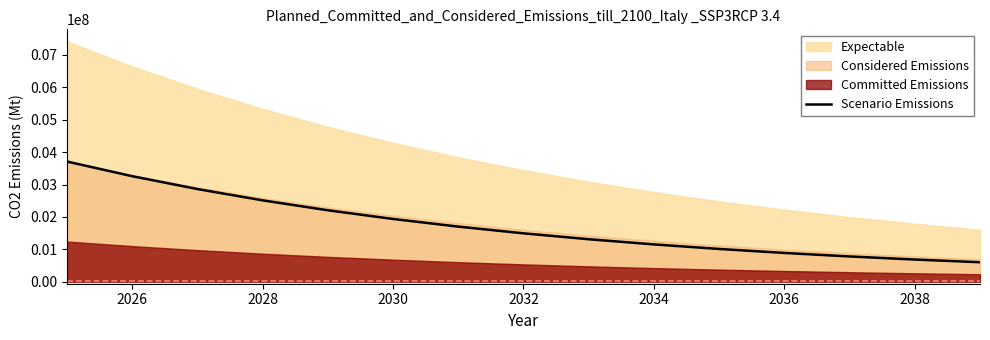

What is the maximum value for Scenario Emissions?

3710109.2